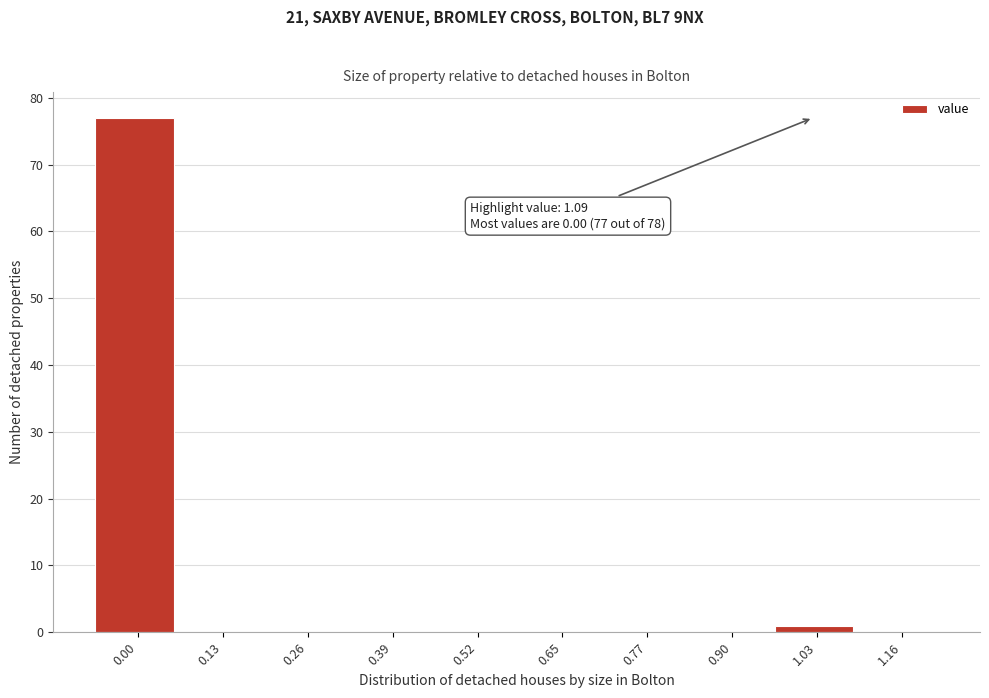

Reading left to right, extract all data points from this chart.

0.00=77	0.13=0	0.26=0	0.39=0	0.52=0	0.65=0	0.77=0	0.90=0	1.03=1	1.16=0